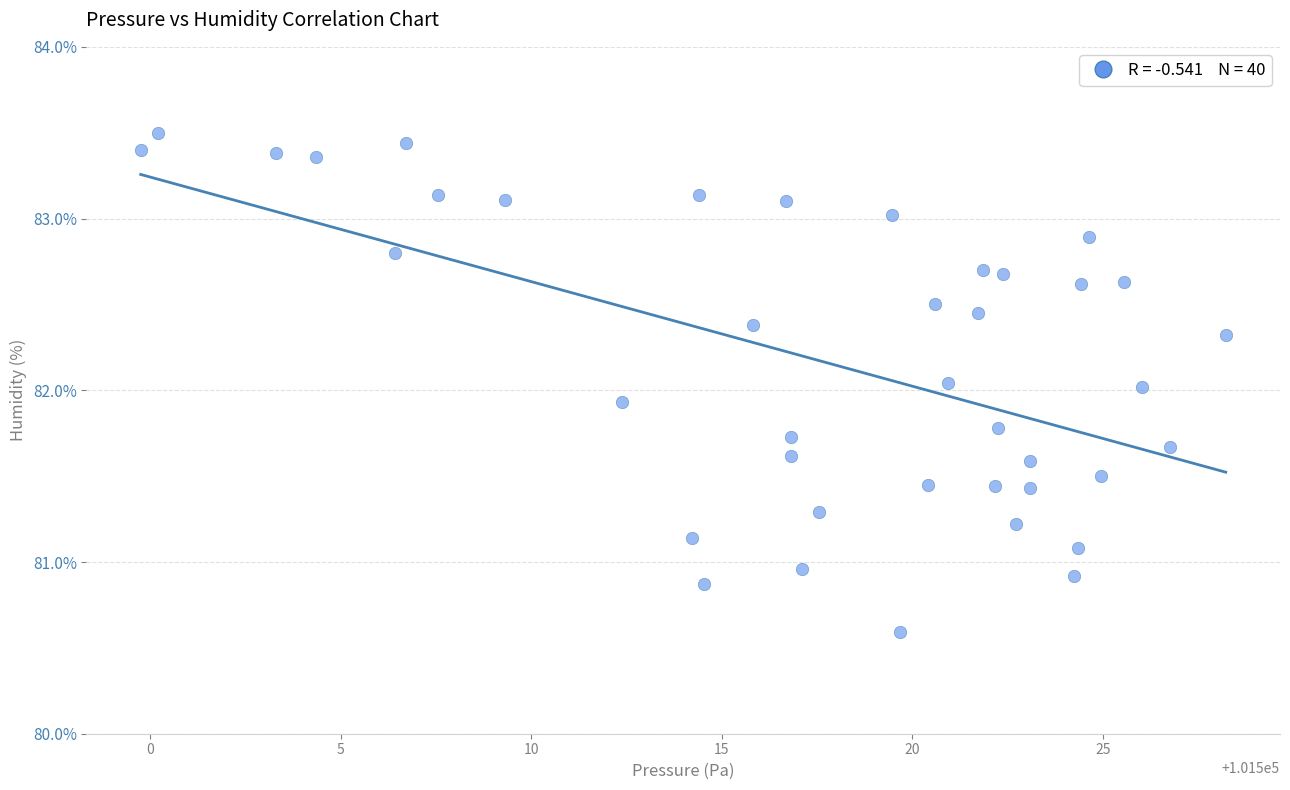

What is the range of Y values (max minus min)?

2.9